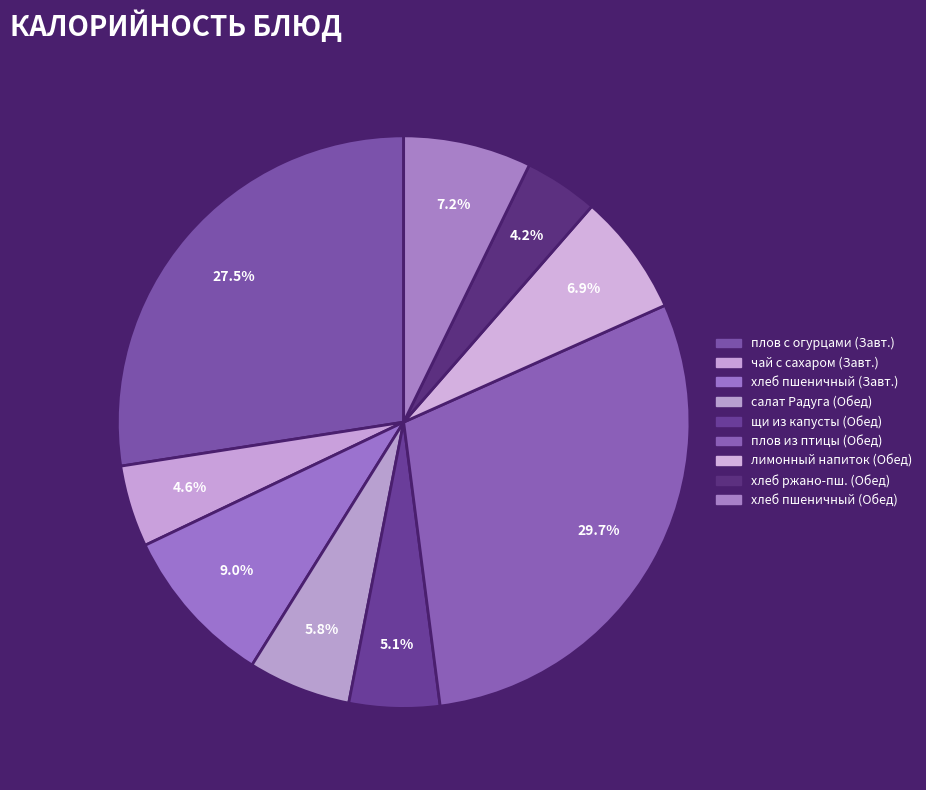

Count the number of slices in the pie.

9